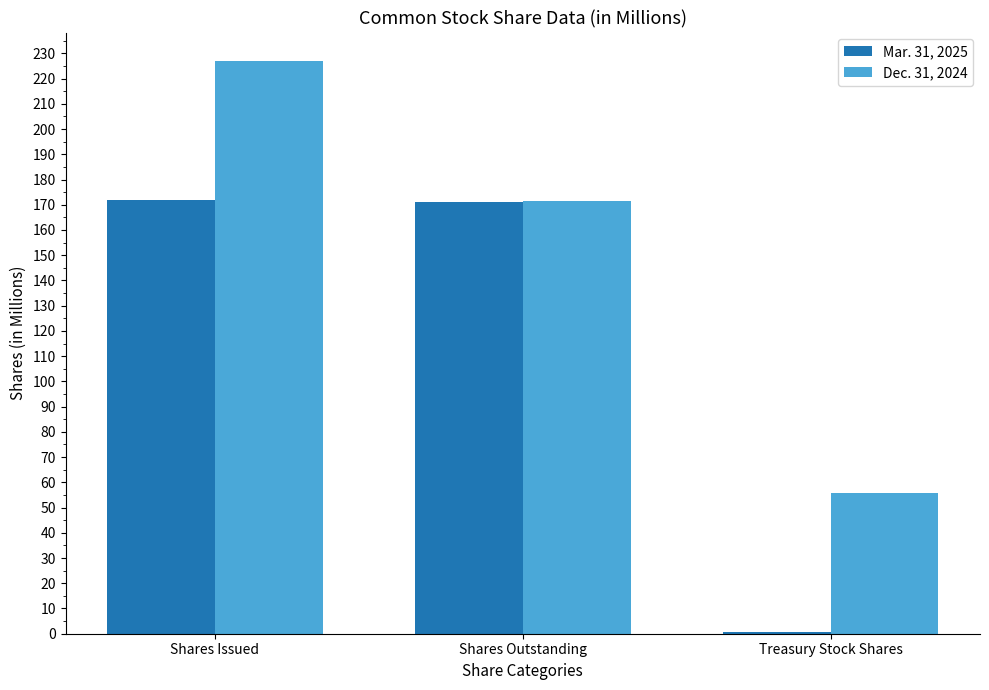

At which label does Mar. 31, 2025 first exceed 171?

Shares Issued